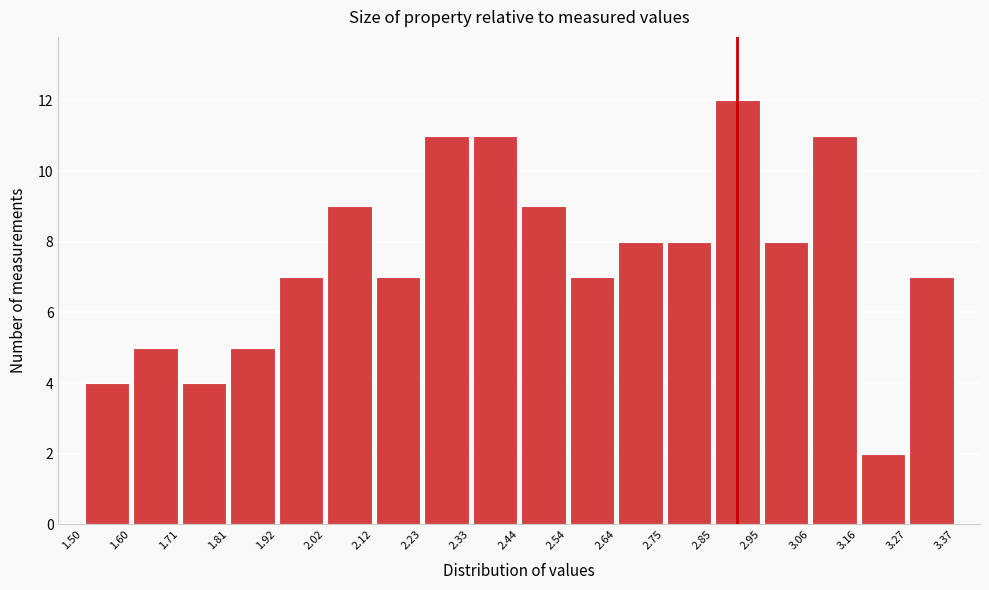

Reading left to right, list every bar in this chart as the range it spans on the x-axis followed by its height. The values are not printed on the chart, so give them approximately, as read against the axis.

1.50 to 1.60: 4
1.60 to 1.71: 5
1.71 to 1.81: 4
1.81 to 1.92: 5
1.92 to 2.02: 7
2.02 to 2.12: 9
2.12 to 2.23: 7
2.23 to 2.33: 11
2.33 to 2.44: 11
2.44 to 2.54: 9
2.54 to 2.64: 7
2.64 to 2.75: 8
2.75 to 2.85: 8
2.85 to 2.95: 12
2.95 to 3.06: 8
3.06 to 3.16: 11
3.16 to 3.27: 2
3.27 to 3.37: 7